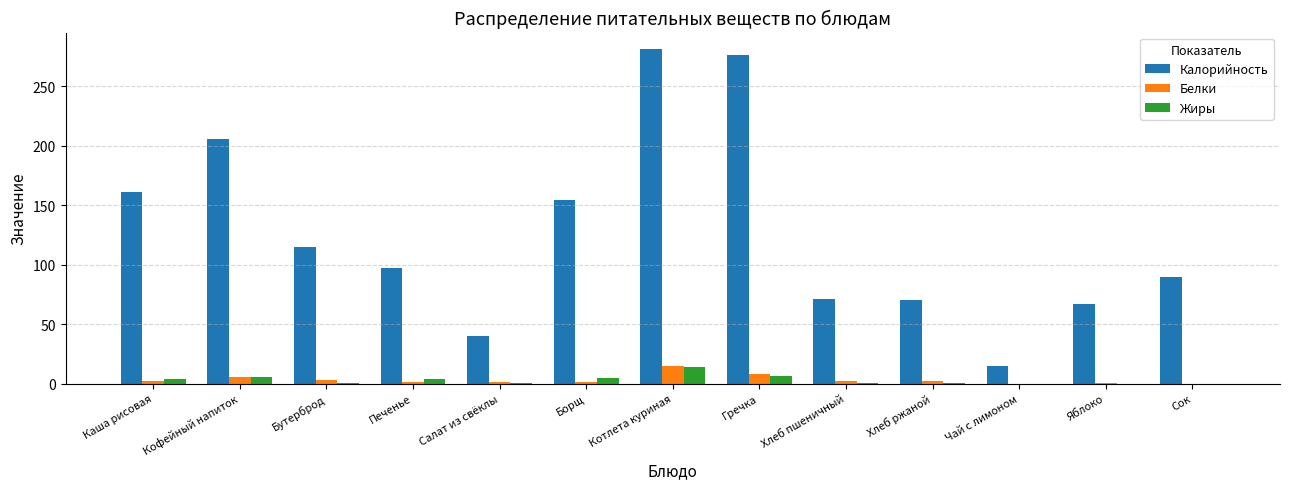

What is the maximum value shown in the chart?

281.0